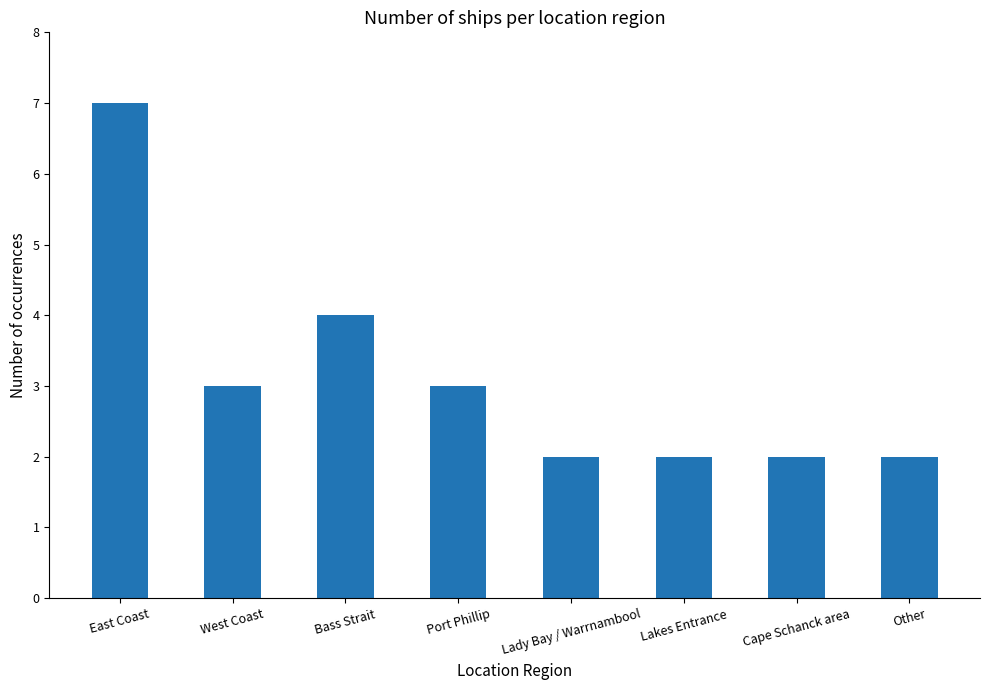

What is the average value?

3